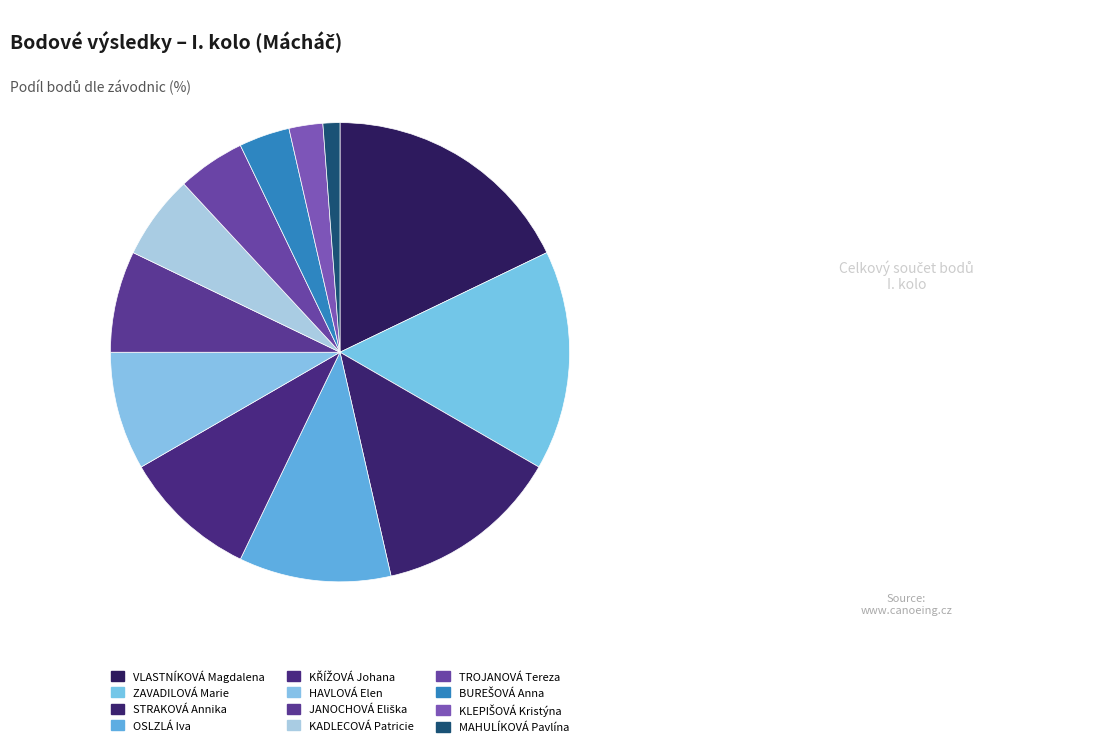

Count the number of slices in the pie.

12